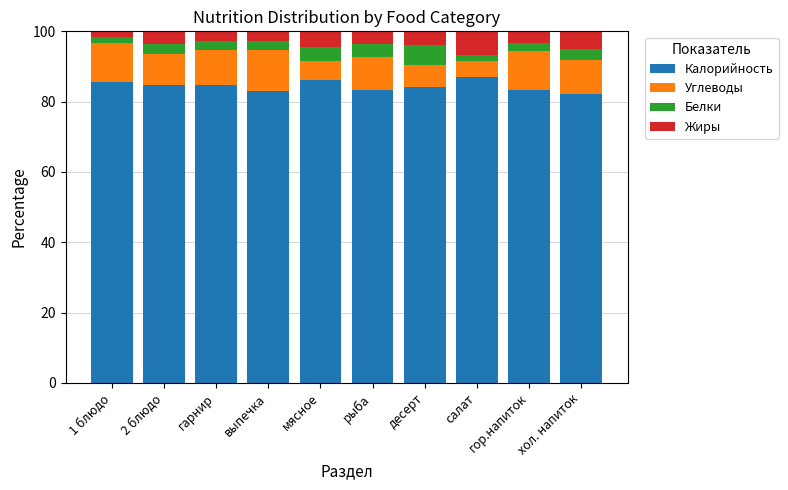

What value does the Калорийность series have at гарнир?

84.6